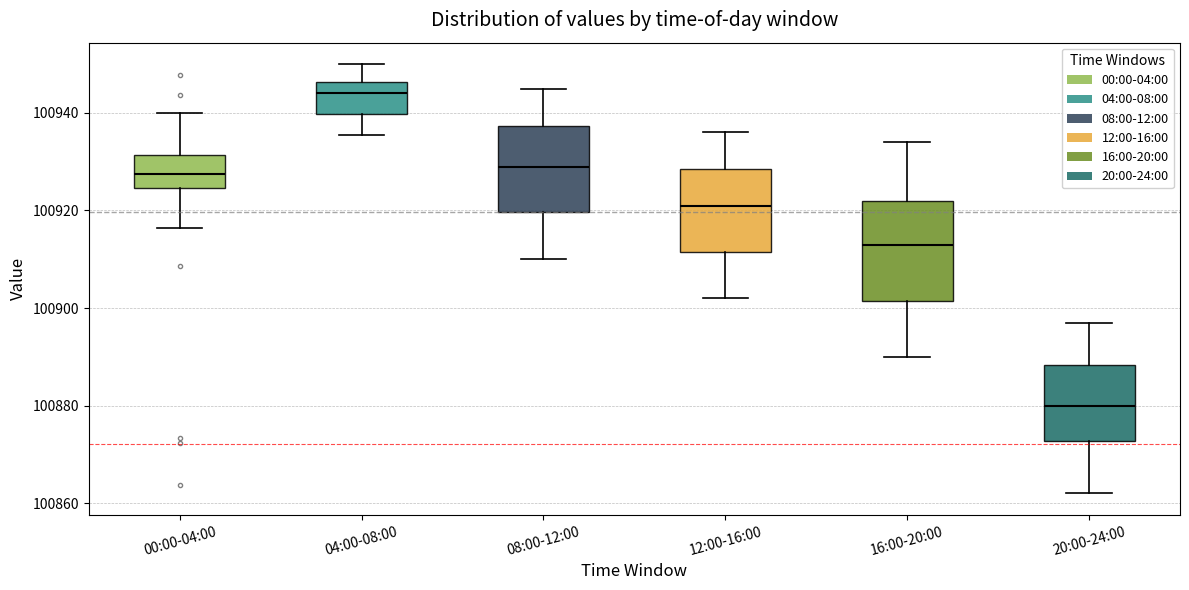

Which box is the tallest, from its lower edge to its upper edge?

16:00-20:00